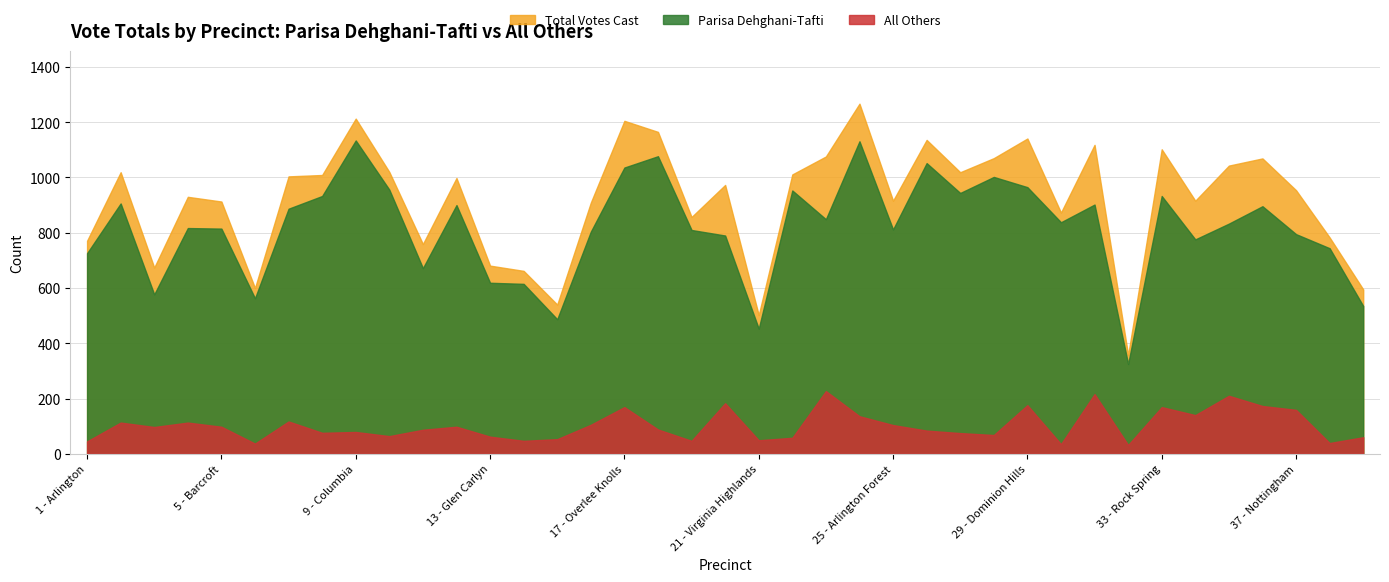

The All Others series shows 49 at 21 - Virginia Highlands. True or false?

True